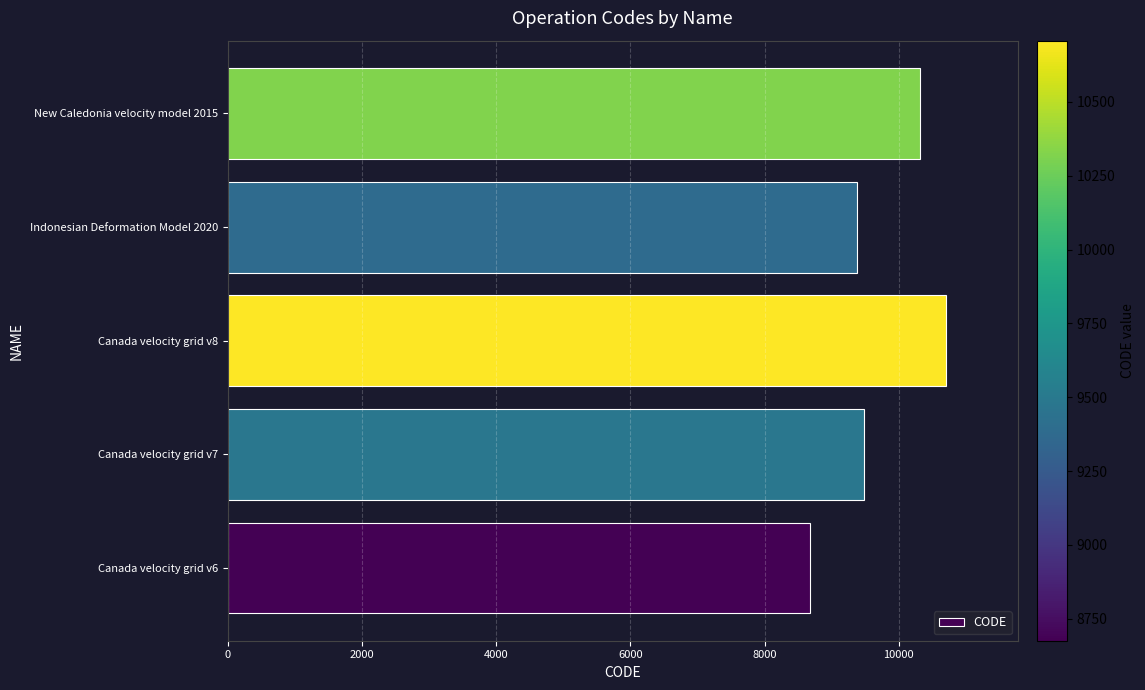

What is the approximate value at Canada velocity grid v8, to the nearest 10?

10710